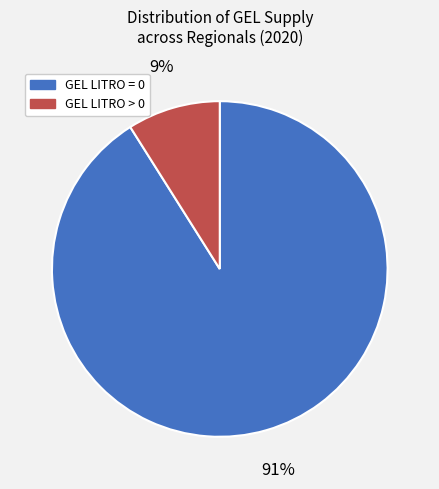

To the nearest percent, what is the difference between the largest and smallest slice percentages?

82%